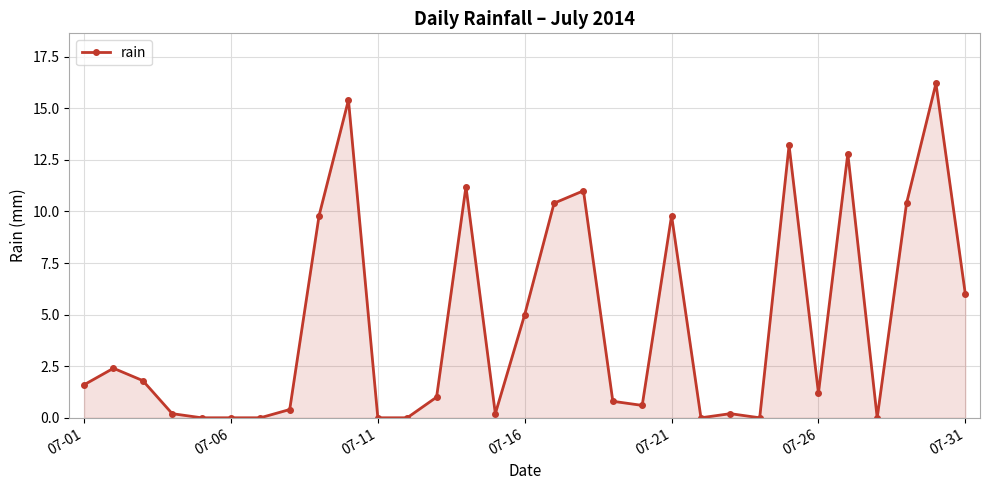

True or false: the data has more than 1 interior local peaks.

True